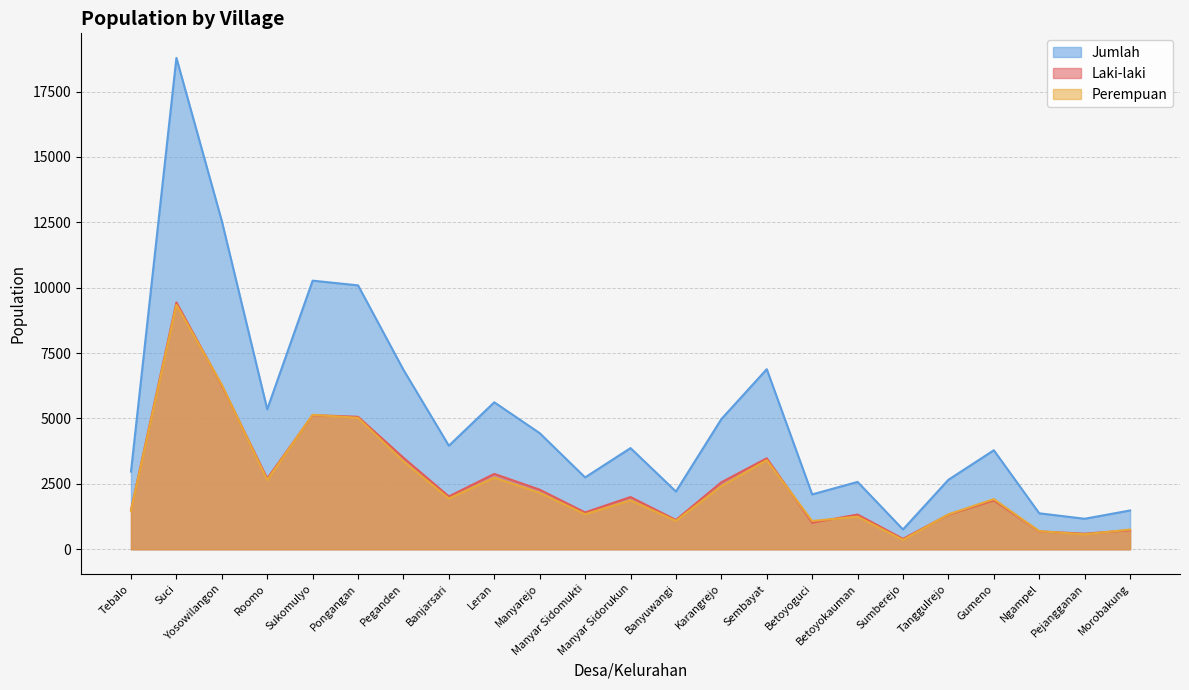

Is the value of Laki-laki at Banyuwangi greater than the value of Perempuan at Manyar Sidomukti?

No